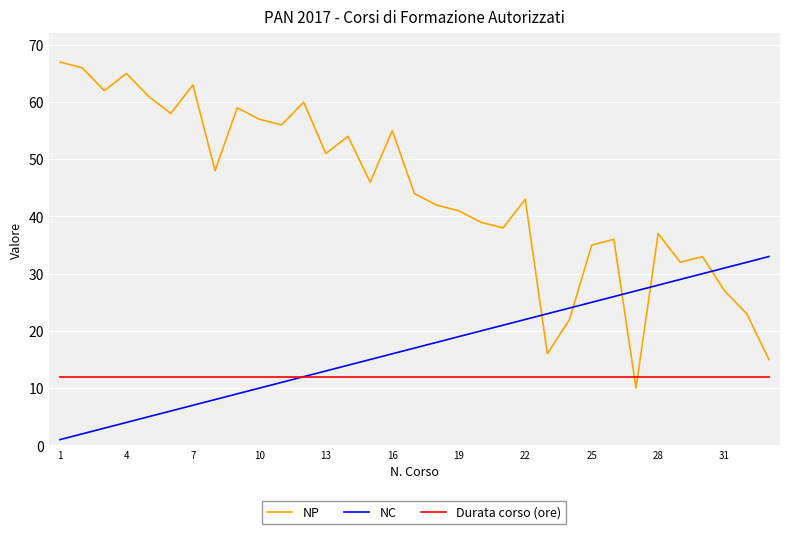

Which series has the widest spread of values?

NP